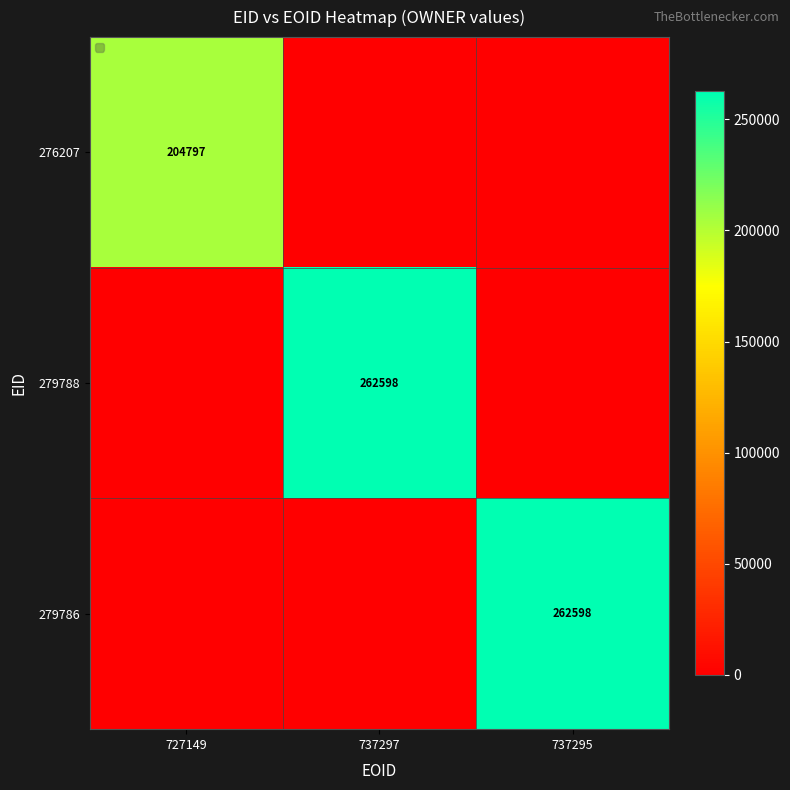

Between 727149 and 737297, which is larger?

727149